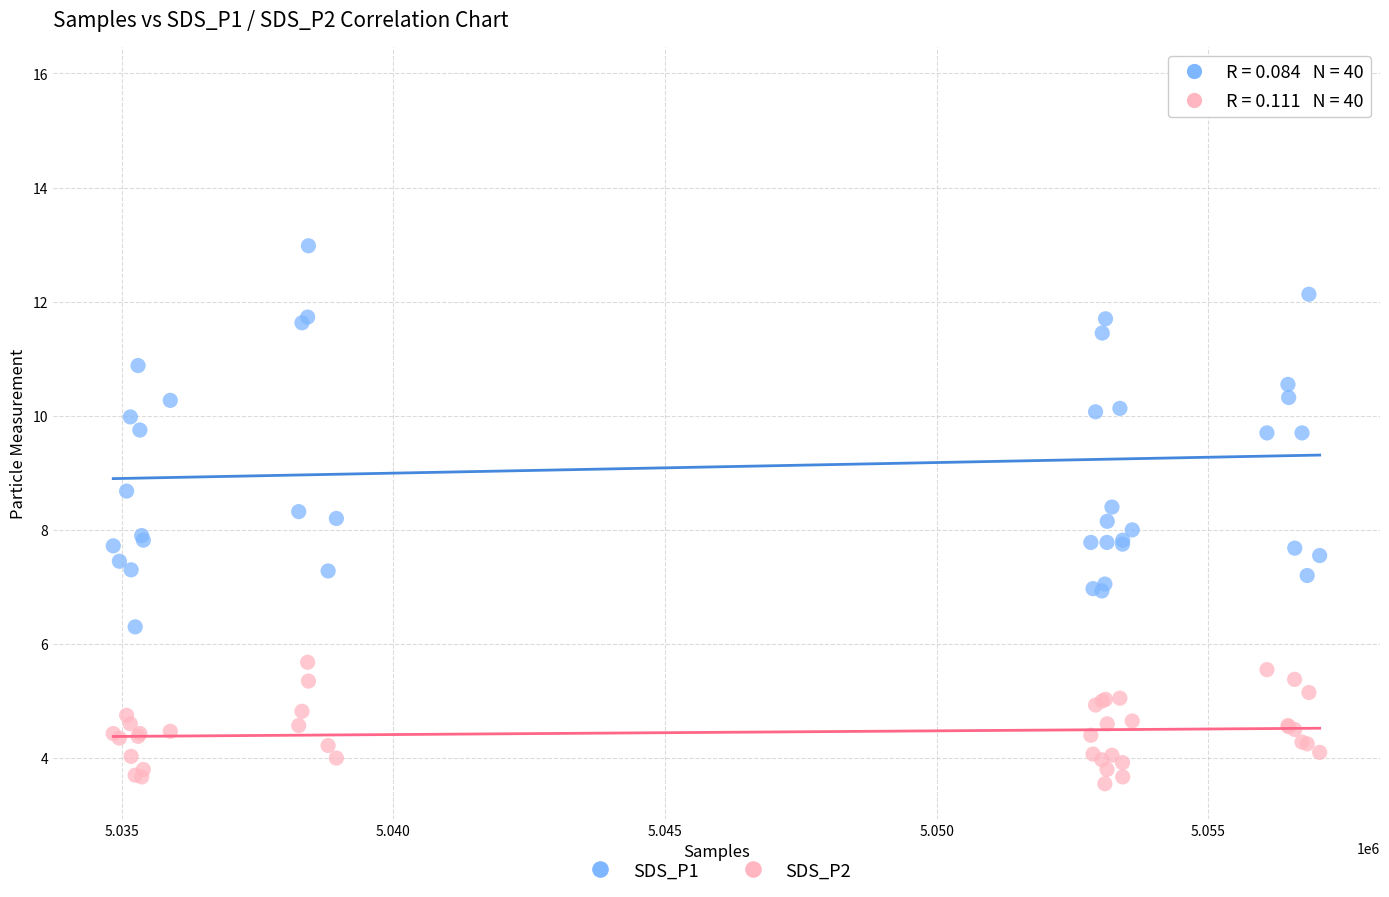

Across all series, what Y value is closest to 9?

8.7